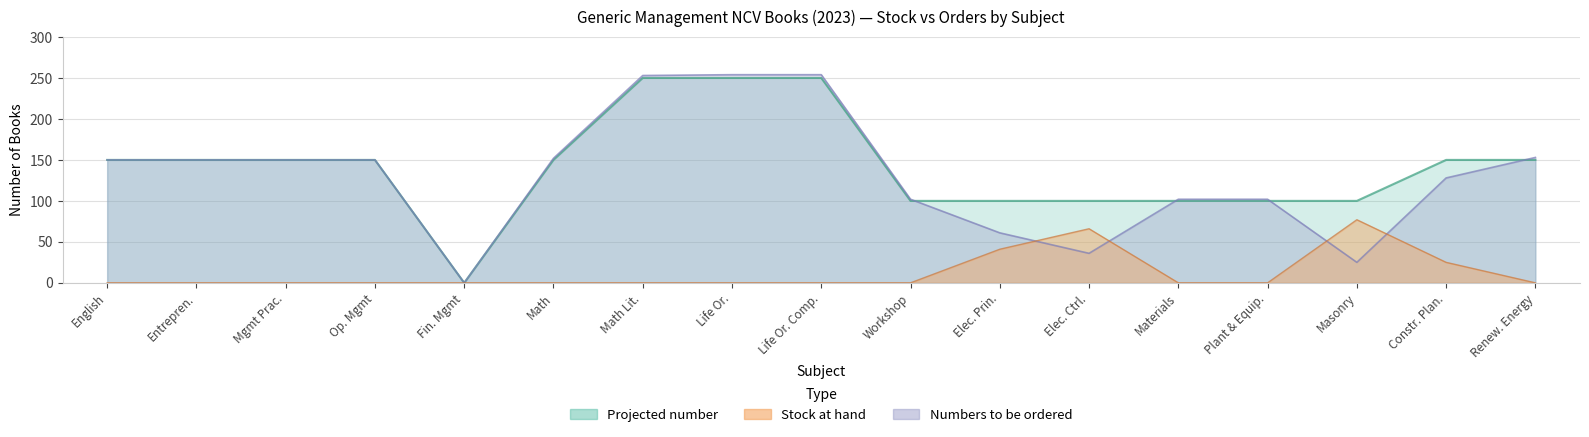

Where is Numbers to be ordered nearest to the value 127?

Constr. Plan.